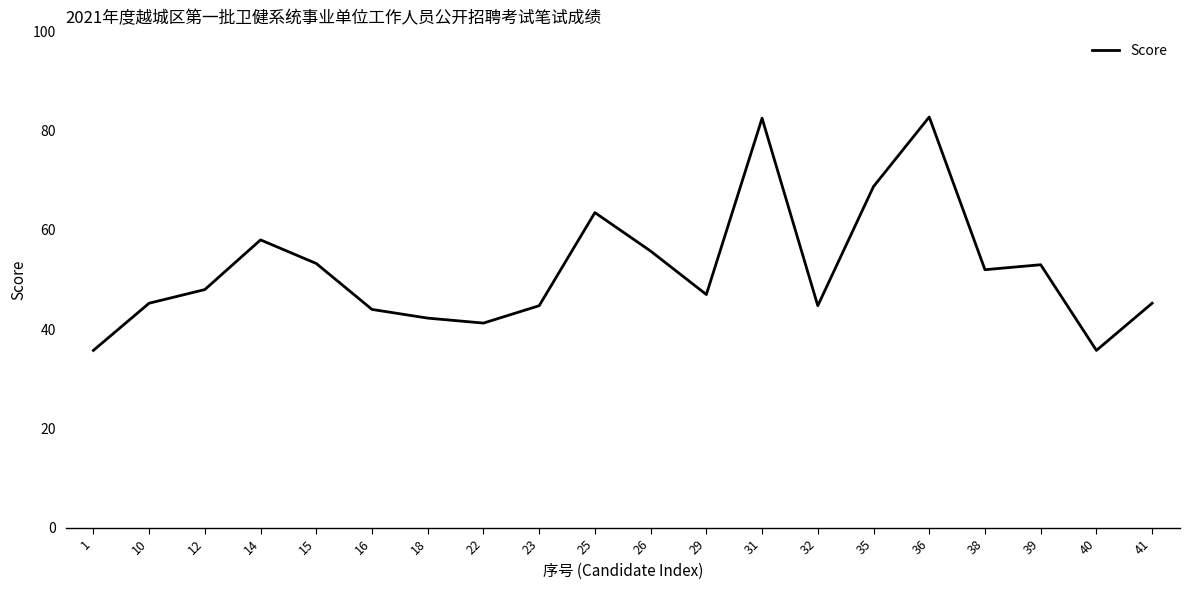

Where is the data nearest to the value 59?

14